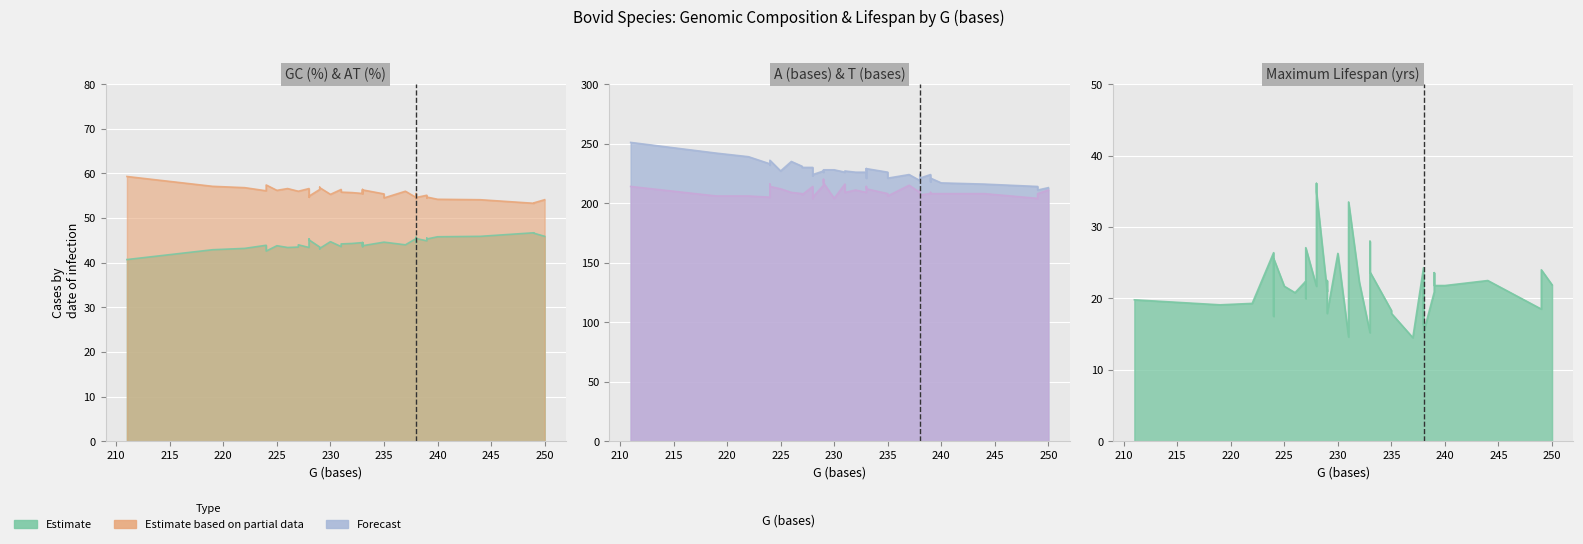

What is the difference between the A (bases) values at 37 and 3?

4.0